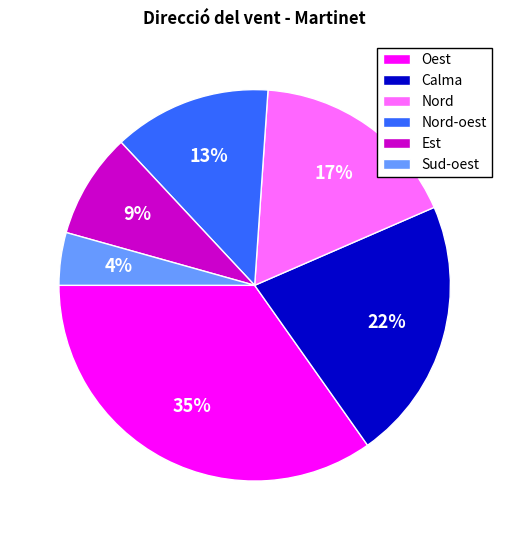

Rank the categories by value from lowest to highest.

Sud-oest, Est, Nord-oest, Nord, Calma, Oest